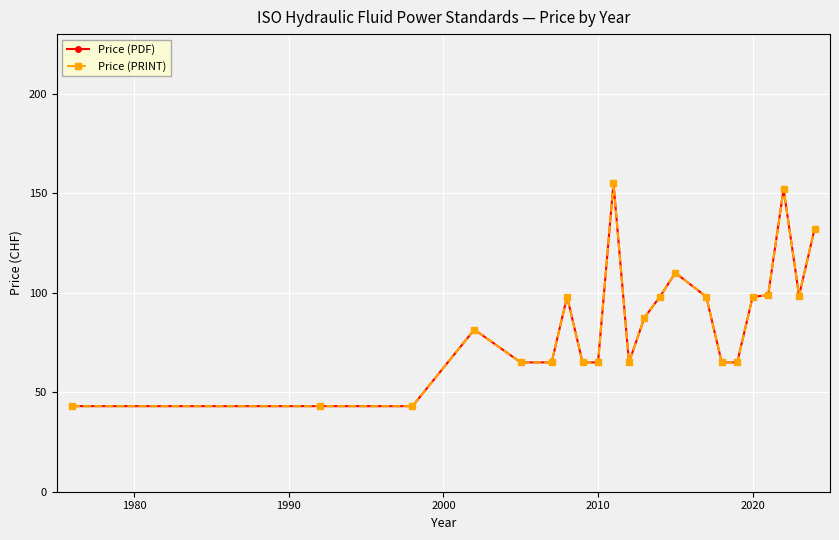

What is the sum of all Price (PDF) values?

1891.5